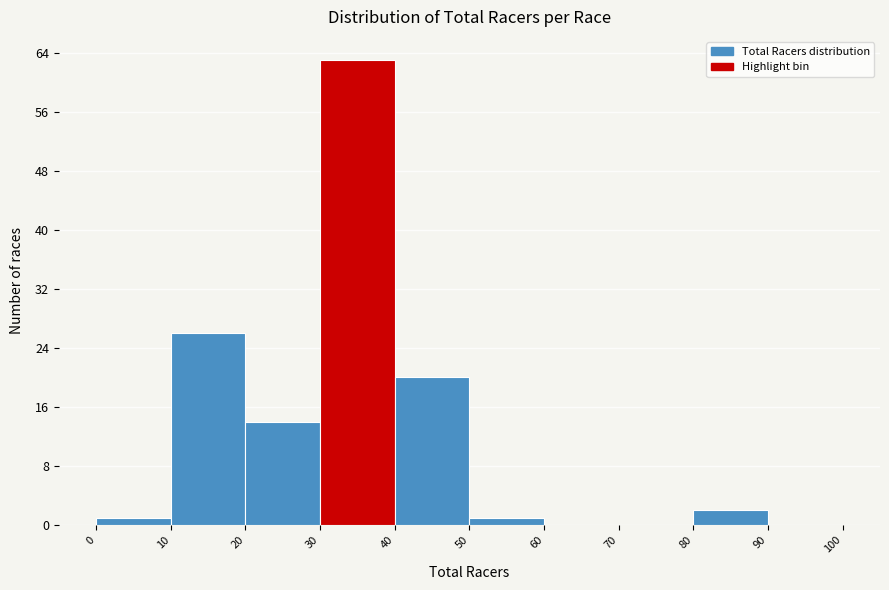

How tall is the bar that spans 50 to 60 on the x-axis? The values are not printed on the chart, so give them approximately, as read against the axis.

1